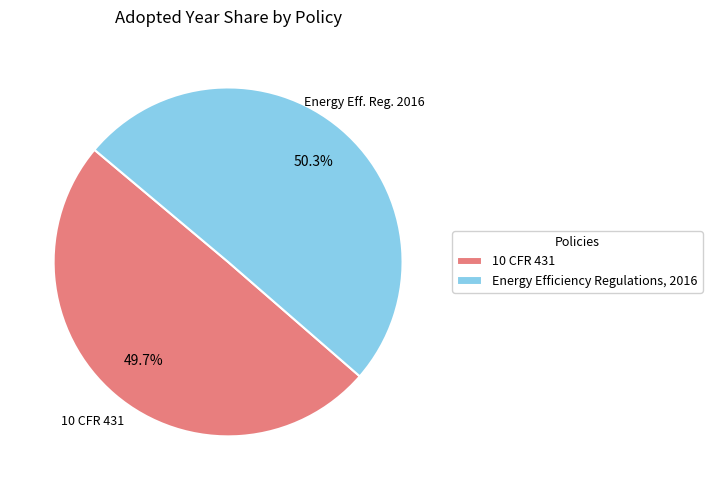

How many slices are in this pie chart?

2